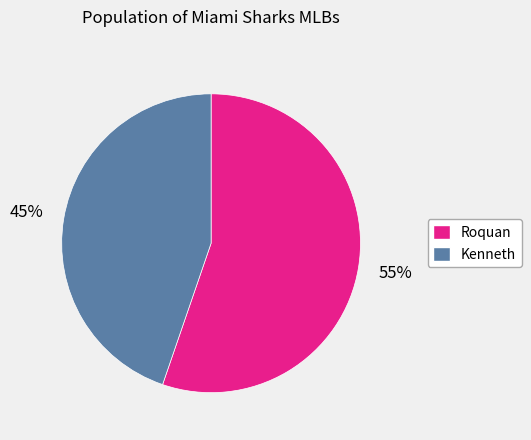

To the nearest percent, what percentage of the pie is Kenneth?

45%